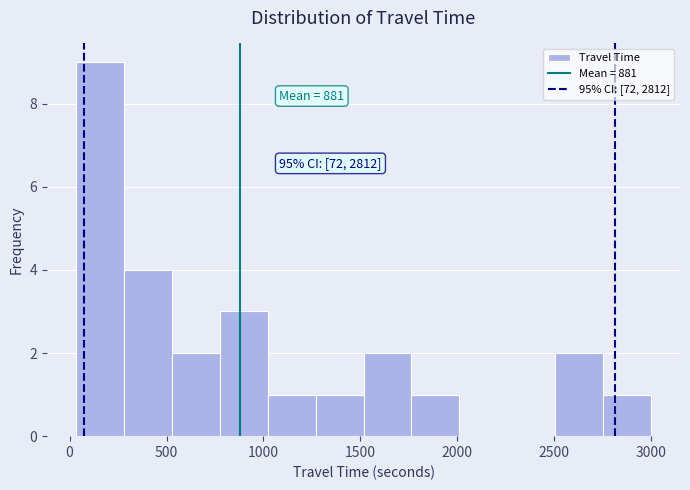

Over which range of the x-axis is the bar tallest?

50 to 300